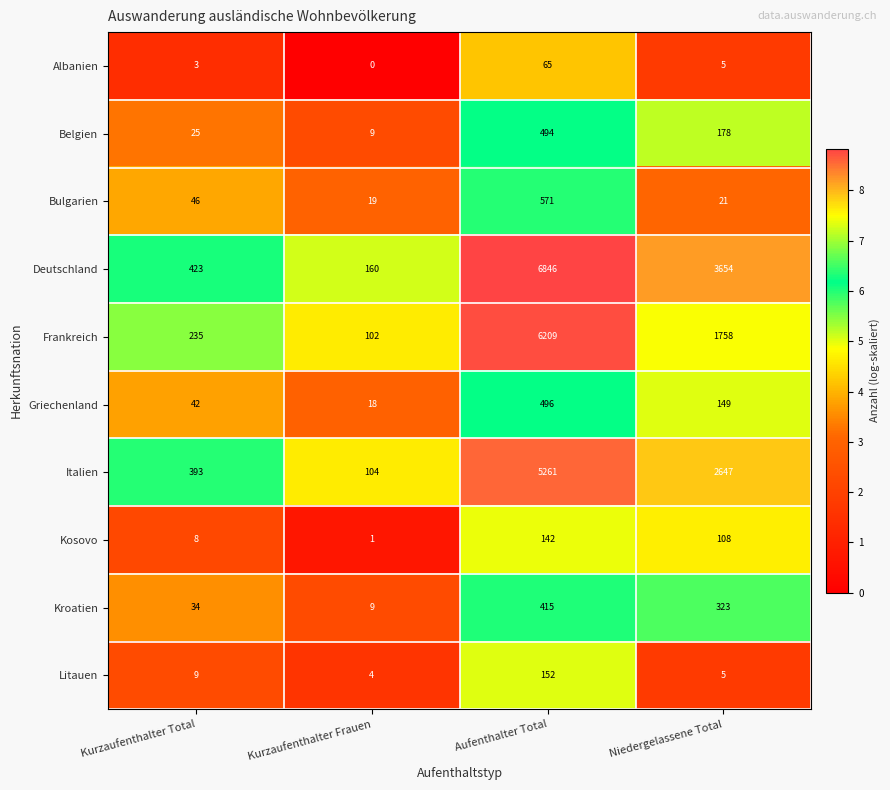

What is the sum of the Litauen values at Kurzaufenthalter Total and Kurzaufenthalter Frauen?

13